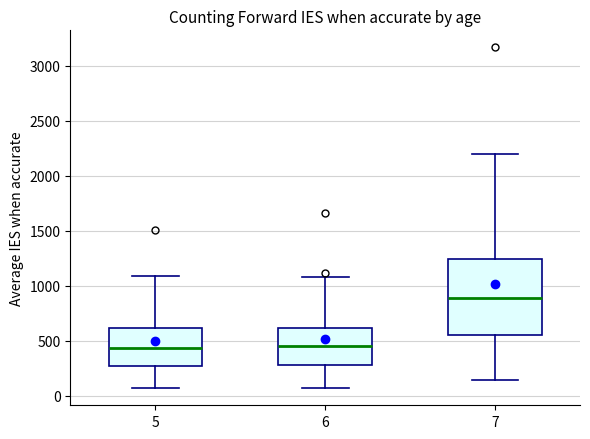

Comparing the boxes themselves (not the whiskers), which one is the tallest?

7